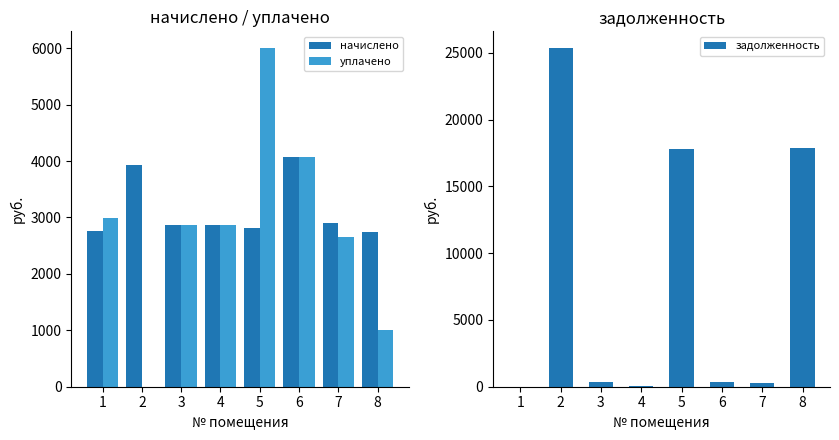

What is the value of the начислено bar at the 3rd from the left?

2862.0